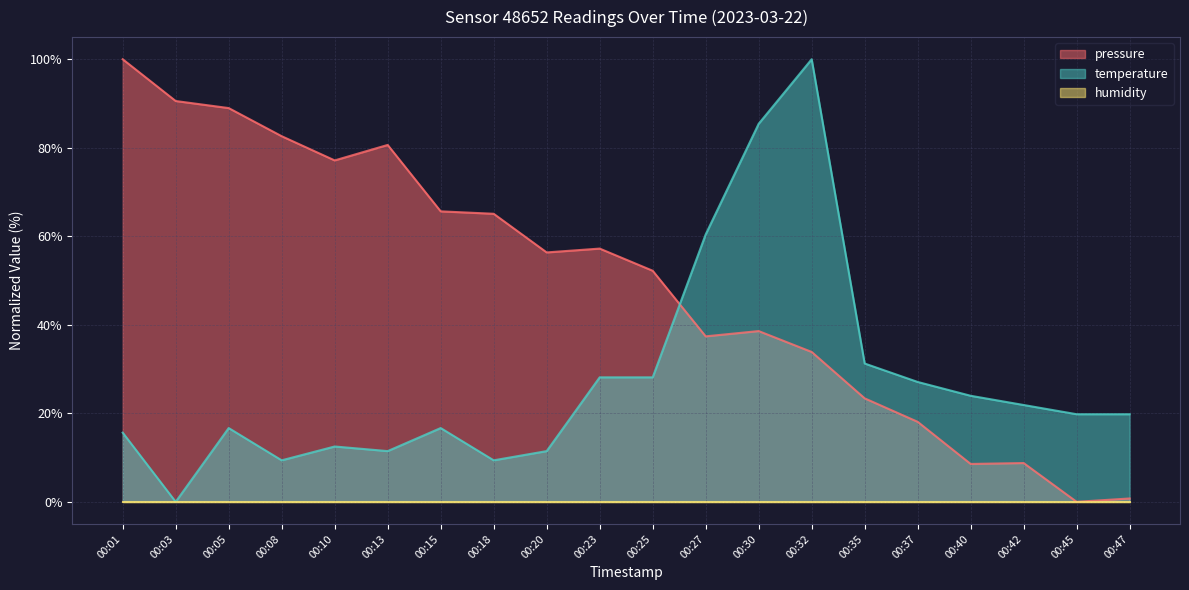

How many times do pressure and temperature cross each other?

1